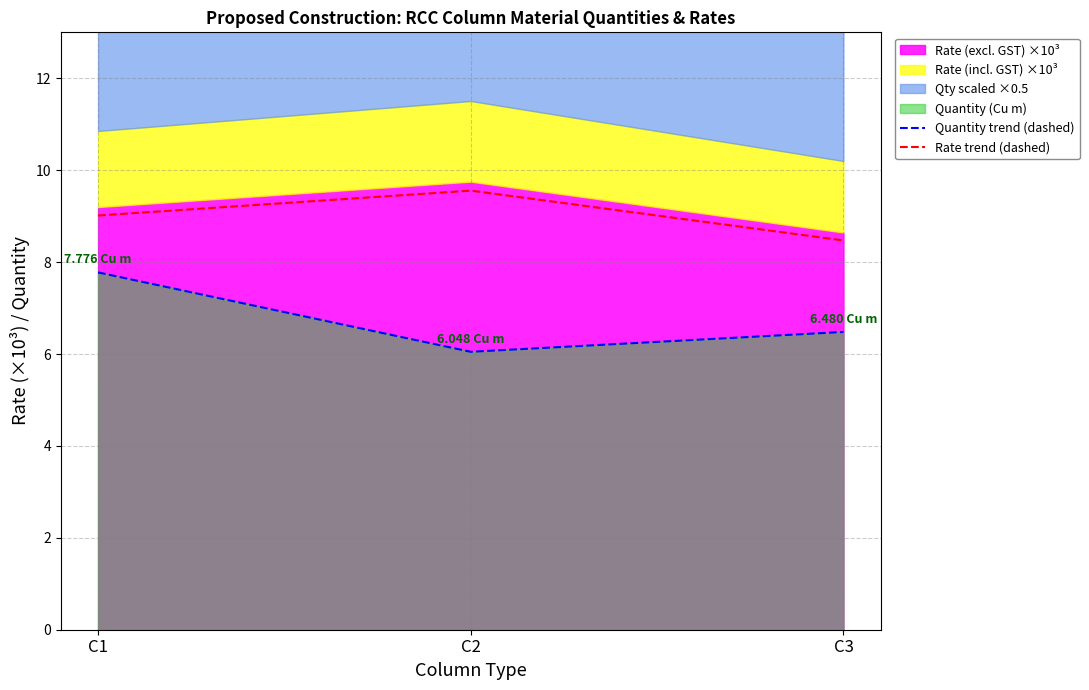

What is the difference between the Quantity trend (dashed) values at C1 and C2?

1.7